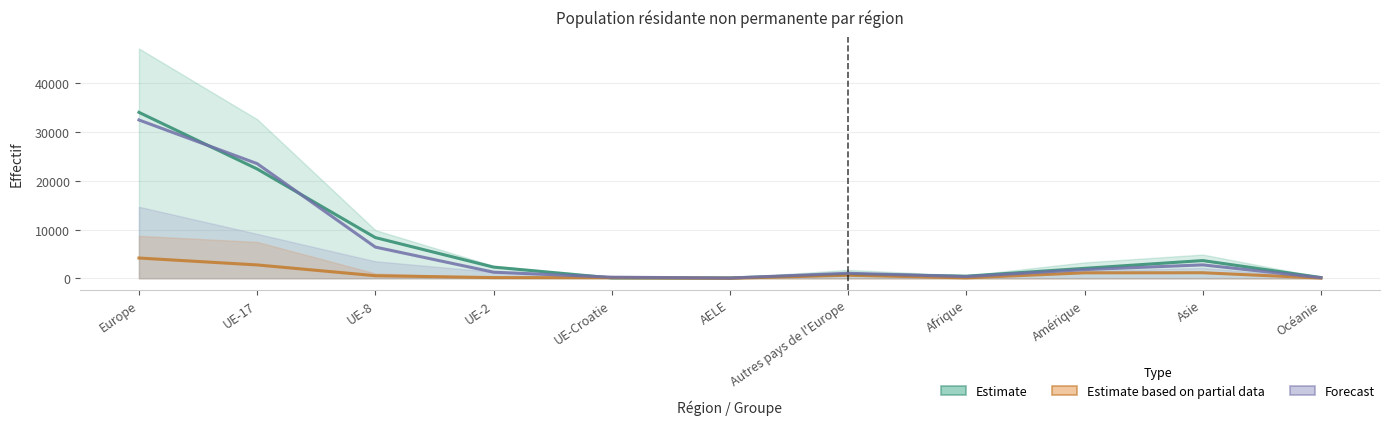

Reading left to right, what are all the values shown in this chart?

Estimate_line: Europe=34055	UE-17=22436	UE-8=8353	UE-2=2292	UE-Croatie=77	AELE=66	Autres pays de l'Europe=831	Afrique=431	Amérique=2040	Asie=3634	Océanie=153
Estimate based on partial data_line: Europe=4157	UE-17=2738	UE-8=526	UE-2=142	UE-Croatie=127	AELE=5	Autres pays de l'Europe=619	Afrique=81	Amérique=1118	Asie=1135	Océanie=44
Forecast_line: Europe=32492	UE-17=23531	UE-8=6404	UE-2=1253	UE-Croatie=228	AELE=47	Autres pays de l'Europe=1029	Afrique=347	Amérique=1776	Asie=2748	Océanie=120